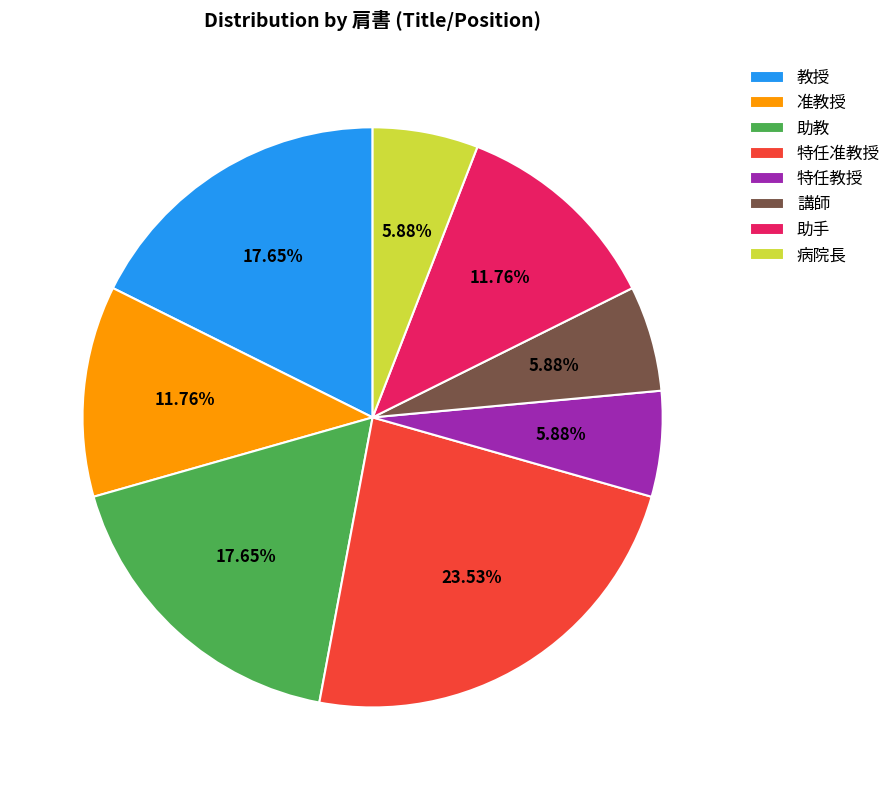

Is it true that 准教授 is 44% of the pie?

False